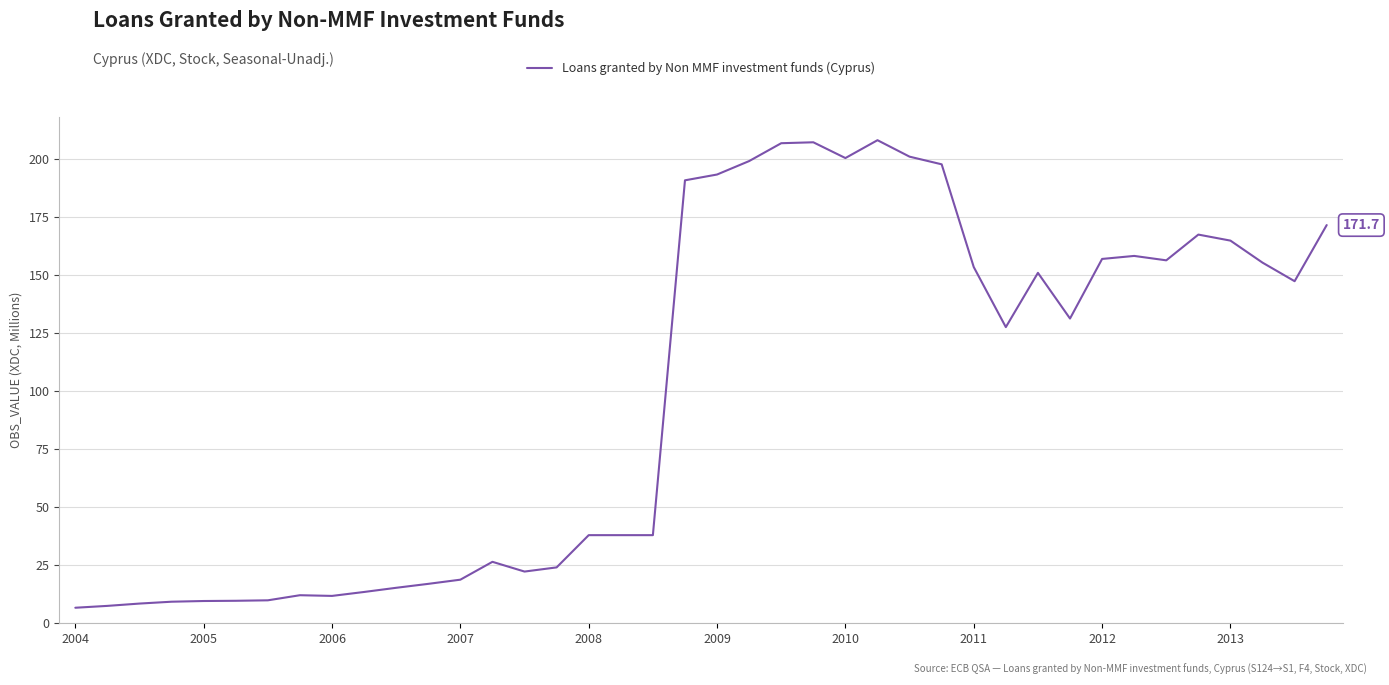

What is the greatest value displayed?

208.3